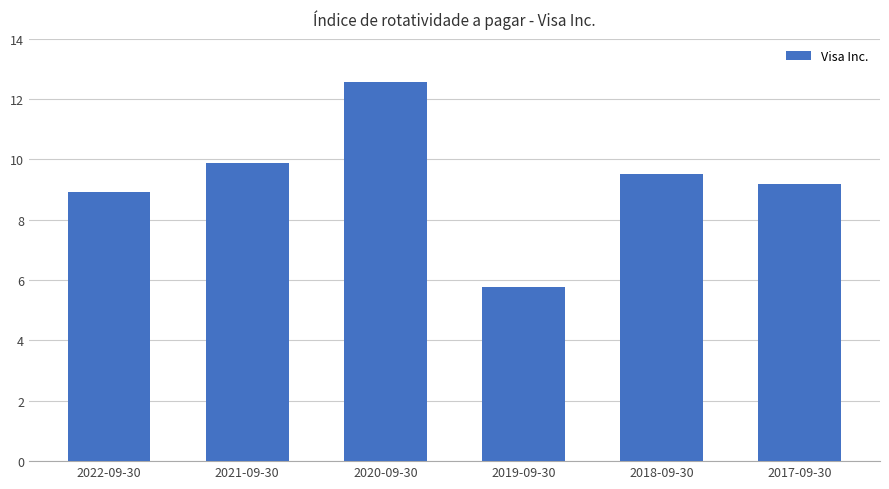

Approximately how many times larger is the value at 2017-09-30 compared to 2021-09-30?

0.9